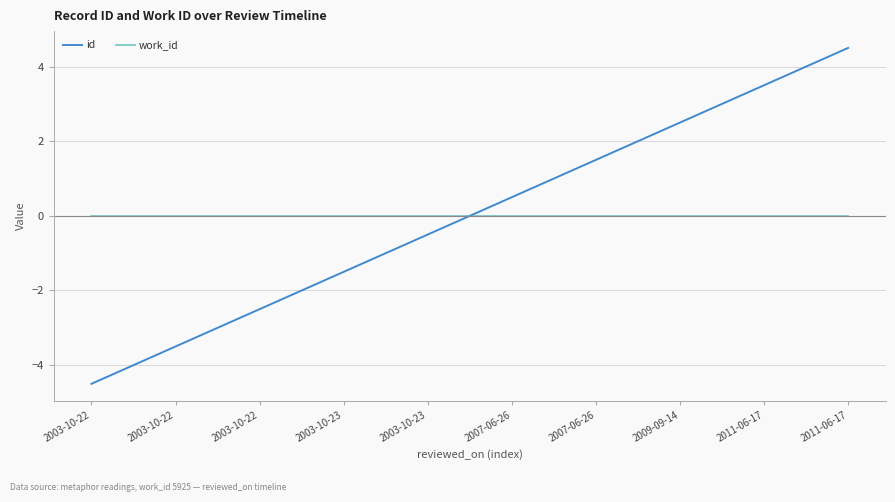

What are all the series names shown in the legend?

id, work_id